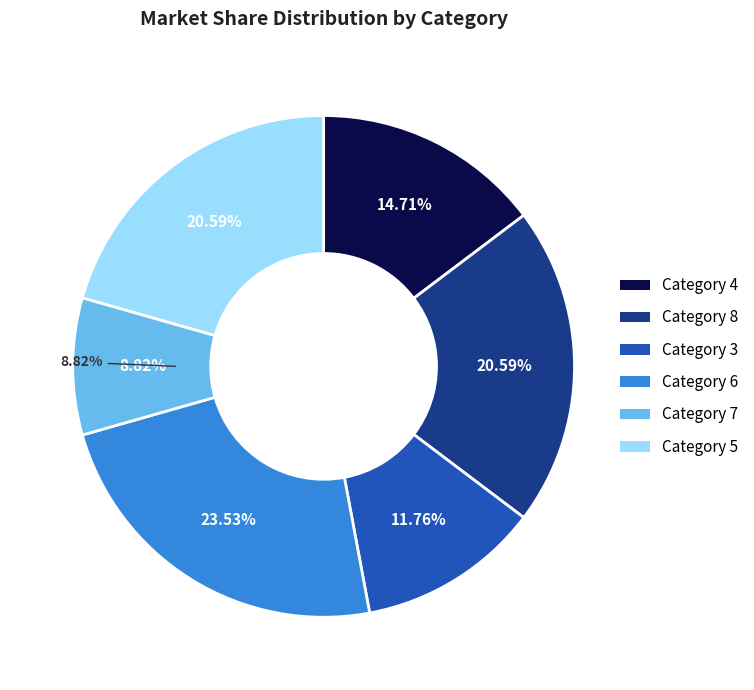

The 3 slice represents 1% of the pie. True or false?

False